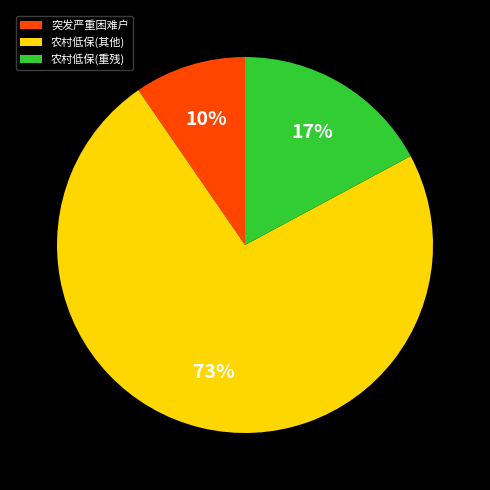

Do 农村低保(重残) and 农村低保(其他) together represent more than half of the pie?

Yes